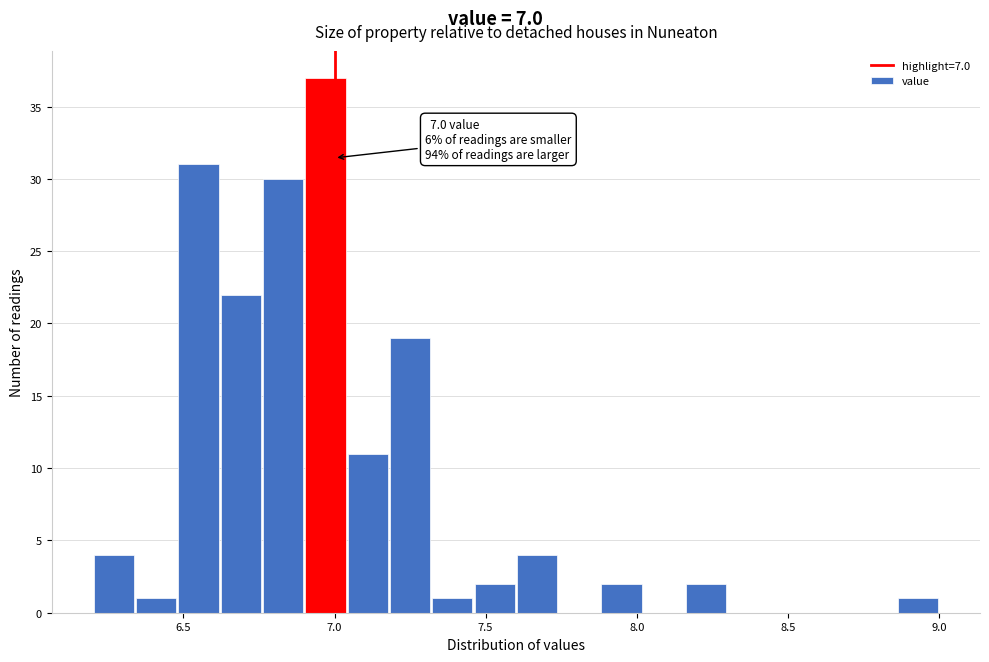

Around what value on the x-axis is the tallest bar? Give the approximate position of its centre, as read against the axis.

6.95